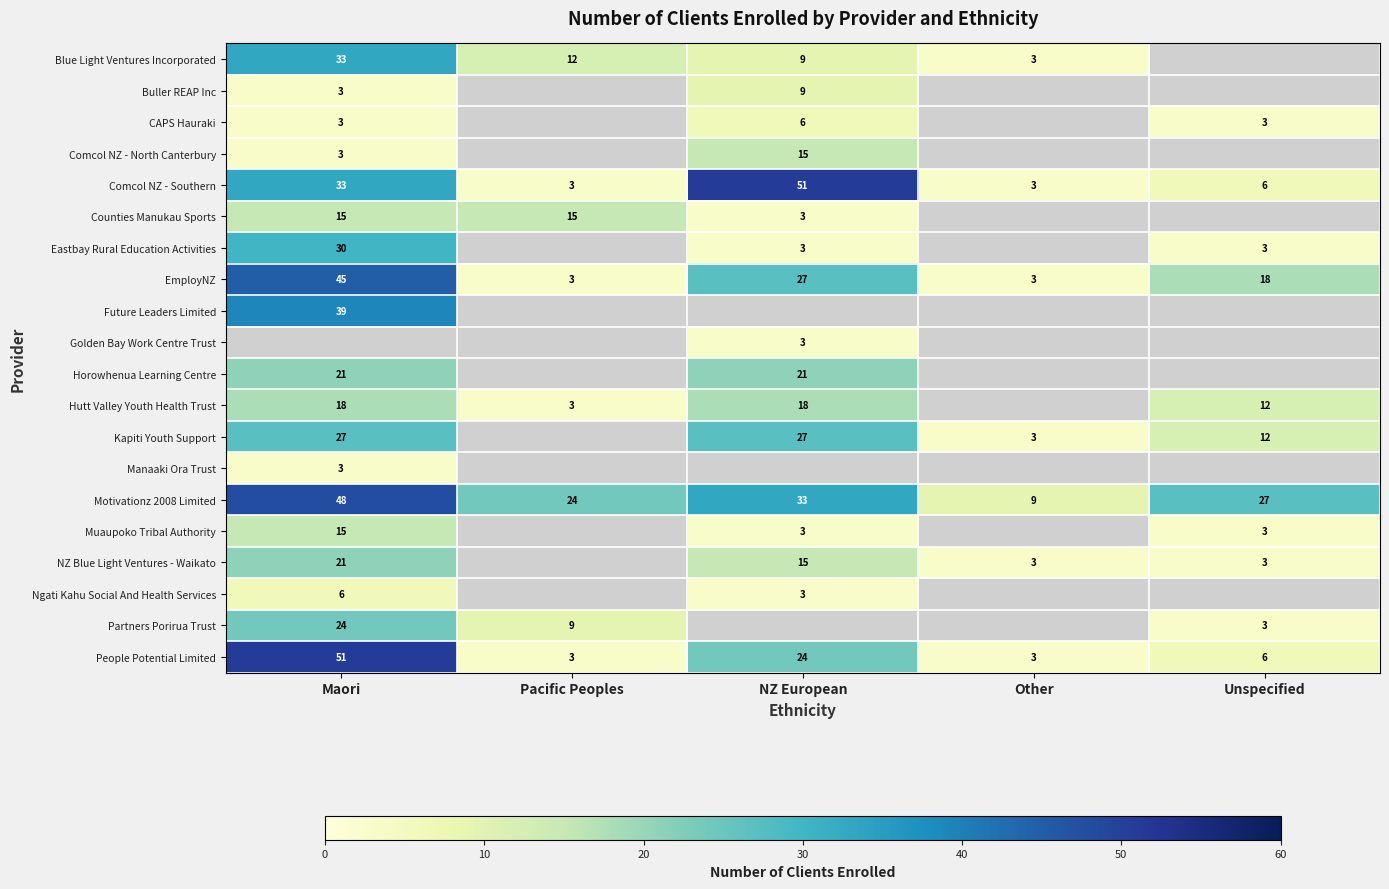

Where is Motivationz 2008 Limited nearest to the value 28?

Unspecified